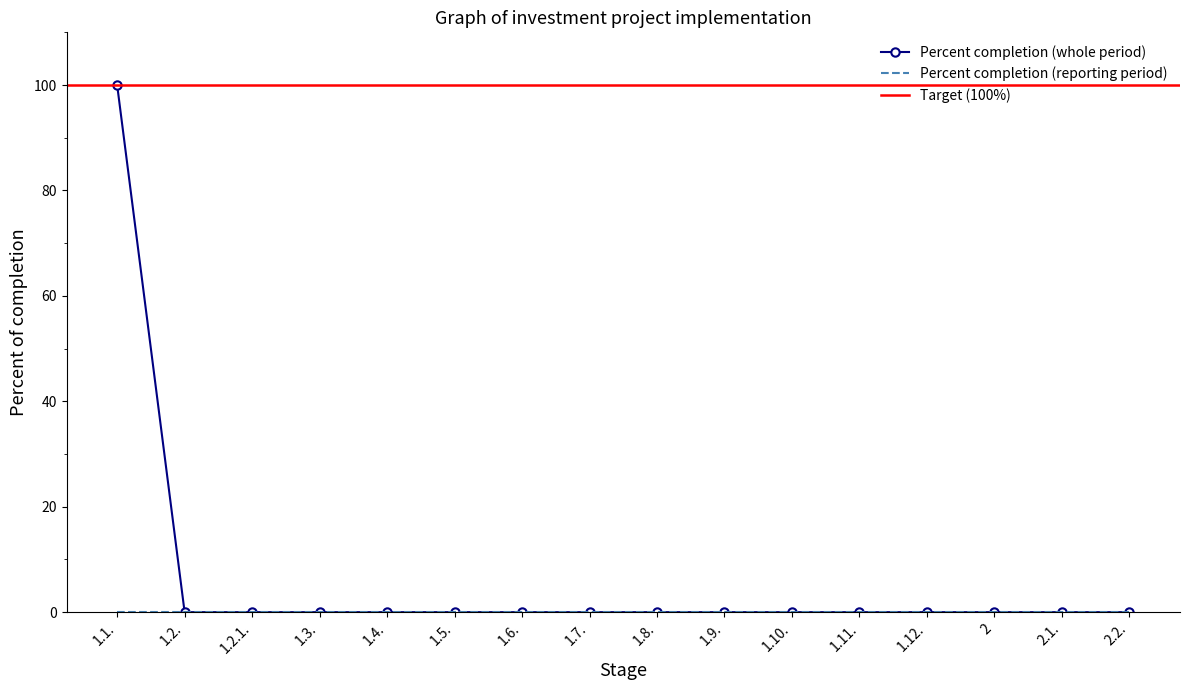

Is this an area chart (filled region under the line)?

No